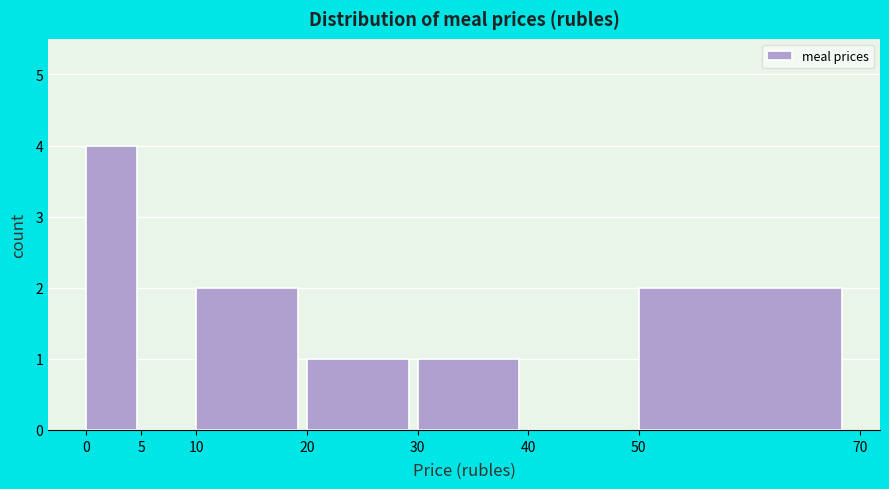

Which range on the x-axis has the tallest bar?

0 to 5